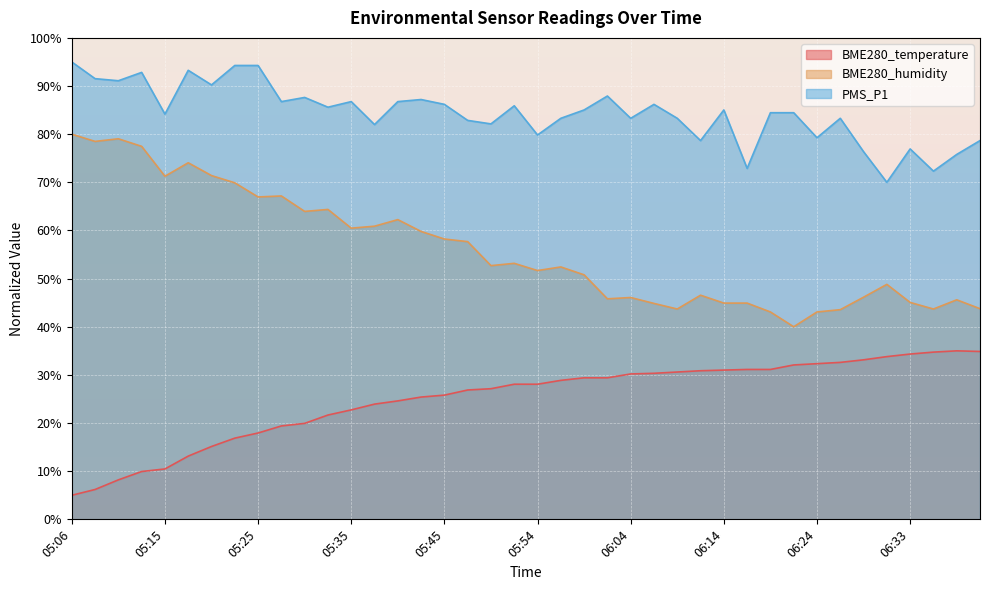

What are all the series names shown in the legend?

BME280_temperature, BME280_humidity, PMS_P1